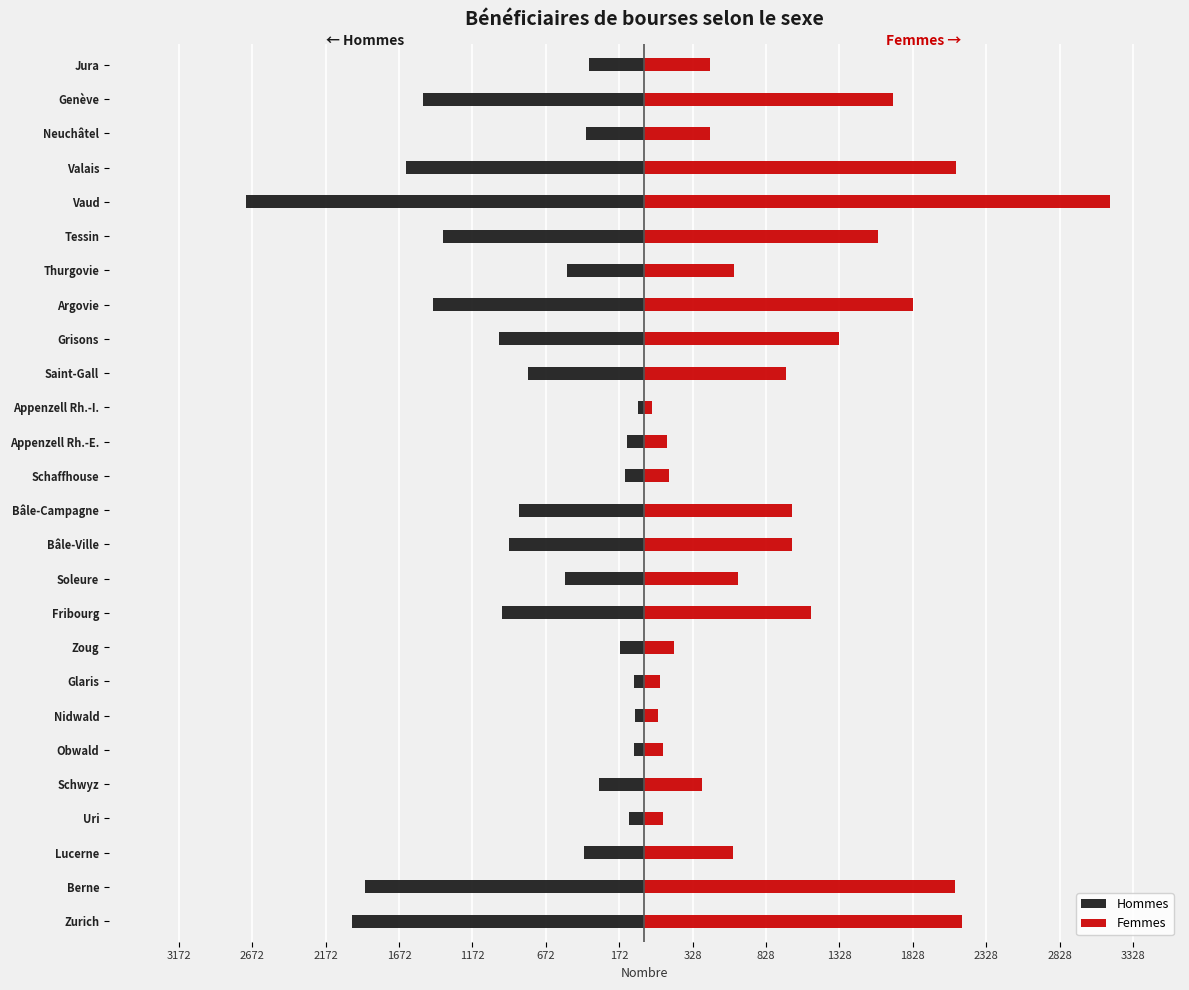

How many data points in Hommes are less than -525?

13